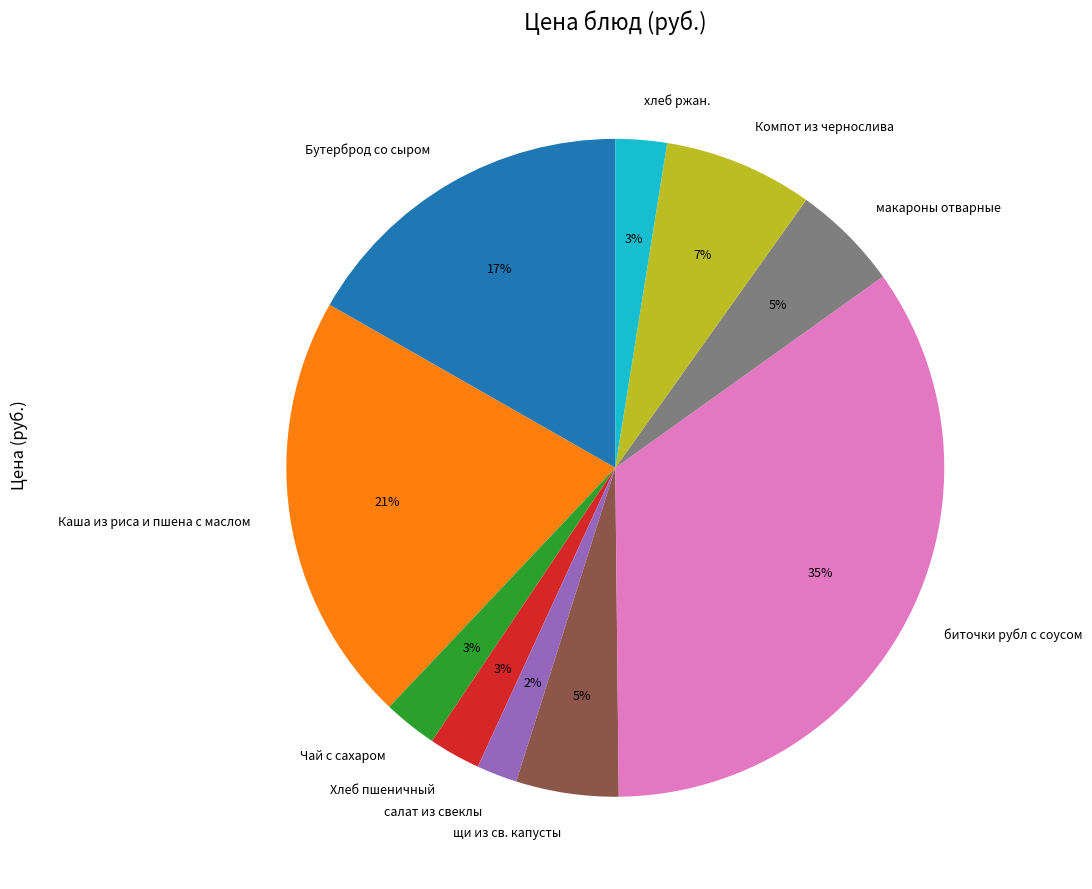

To the nearest percent, what portion does Хлеб пшеничный represent?

3%